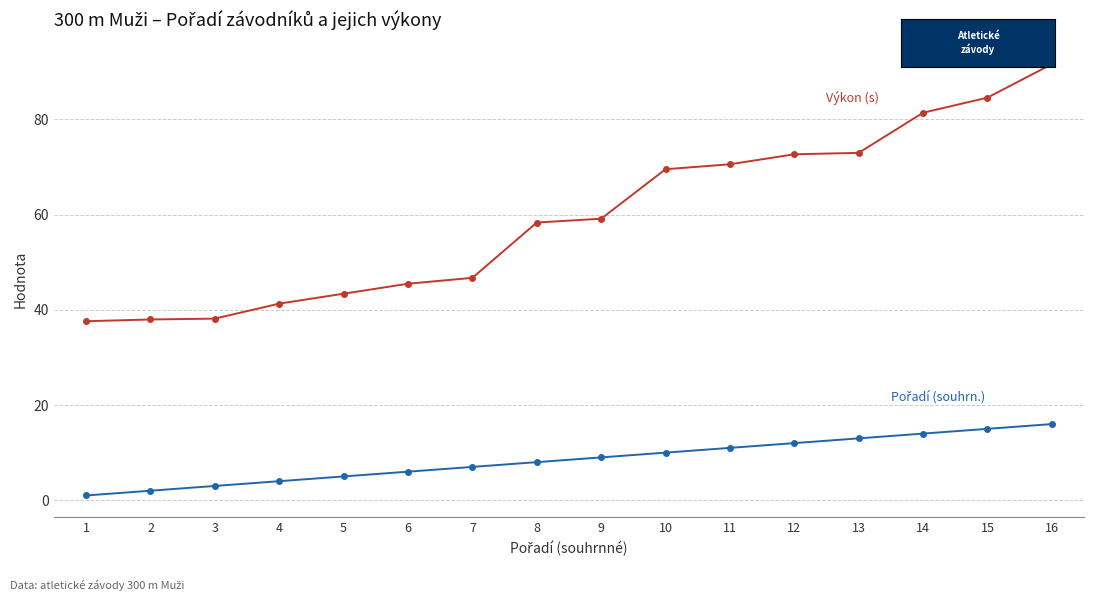

What is the total value across all series at 3?

41.2